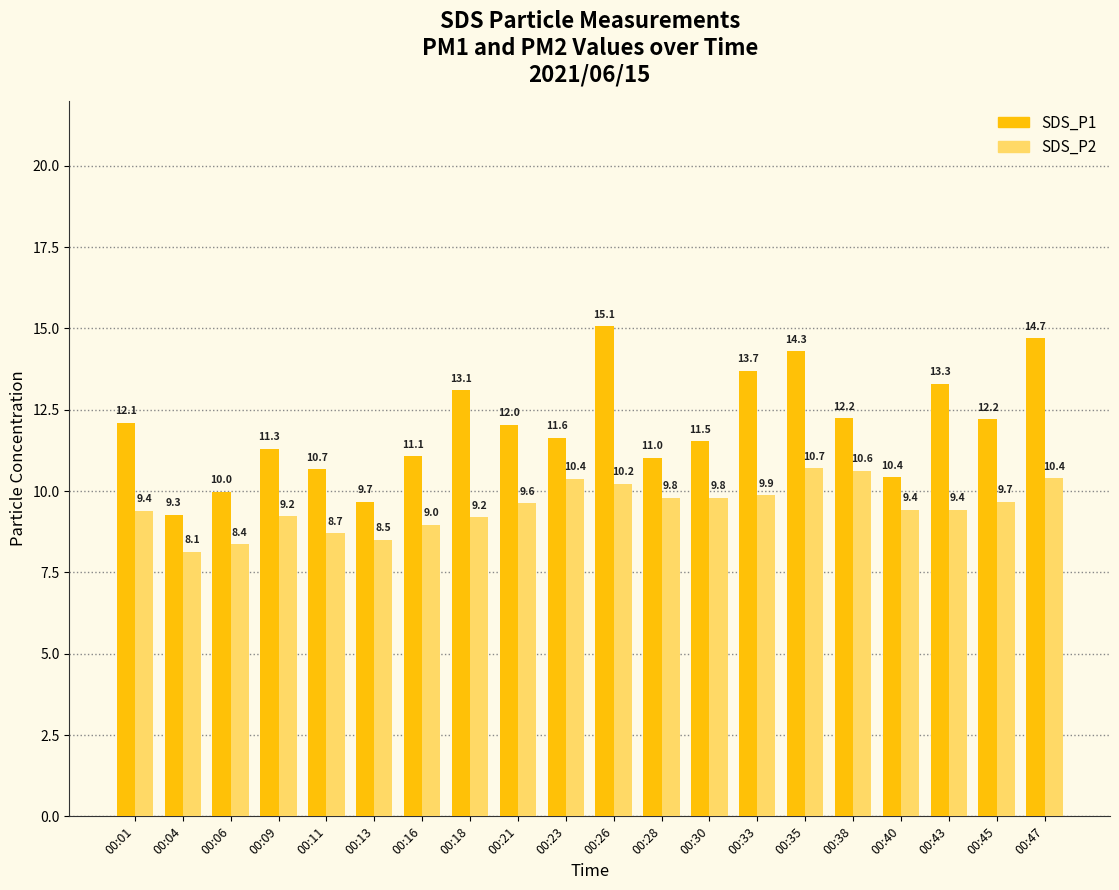

Rank the series by their average value, from lowest to highest.

SDS_P2, SDS_P1